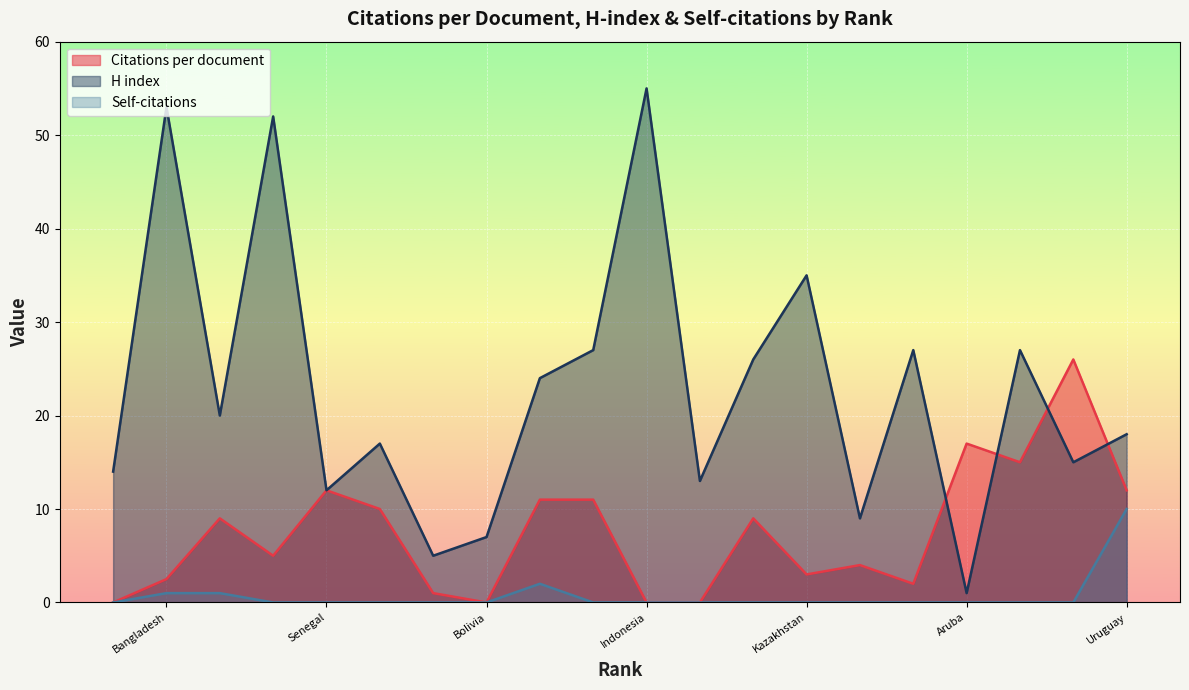

At Iraq, list the series in order from smallest to largest.

Self-citations, Citations per document, H index